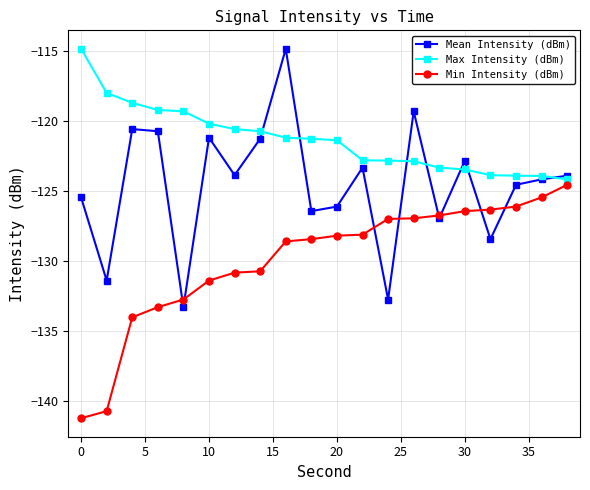

What is the value of the Mean Intensity (dBm) point at the 13th from the left?

-132.7